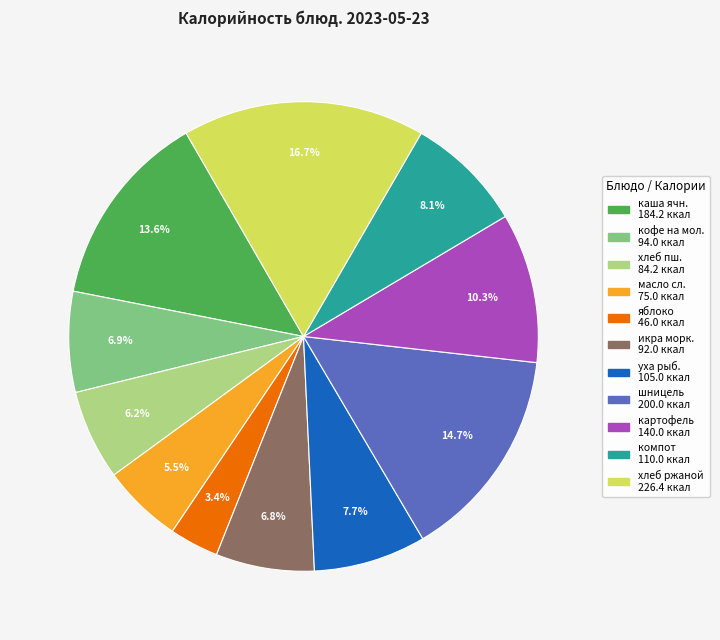

Is there any slice that represents more than half of the pie?

No